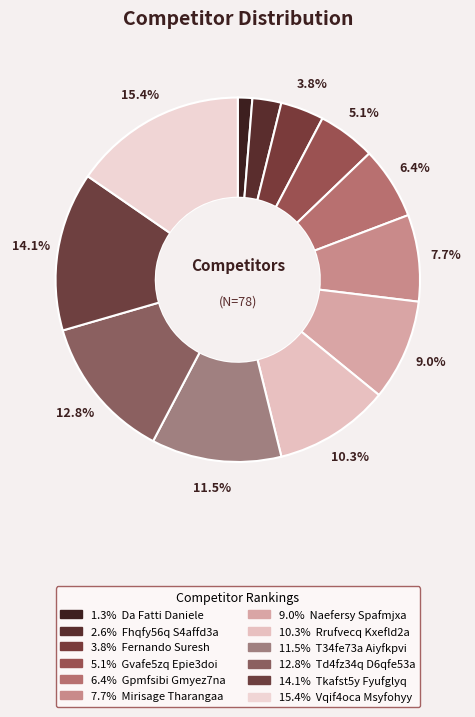

To the nearest percent, what is the difference between the largest and smallest slice percentages?

14%